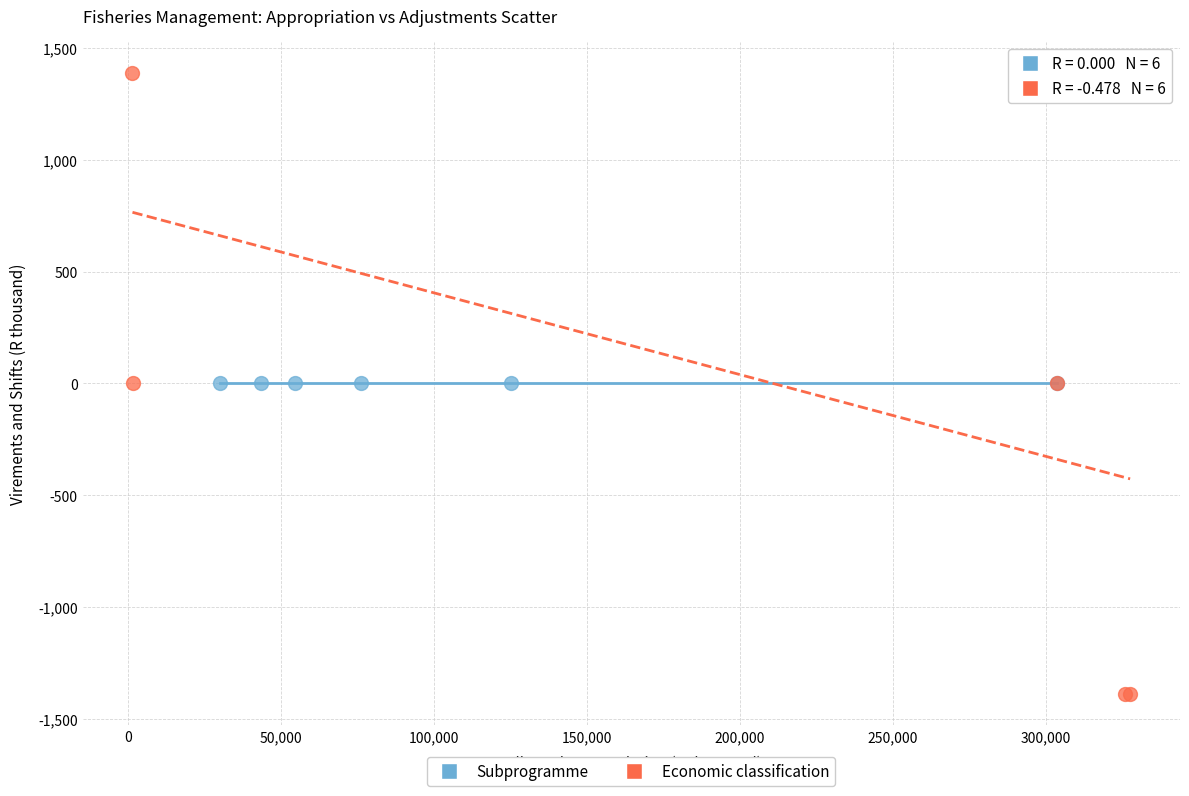

Which series reaches the maximum Y coordinate?

Economic classification